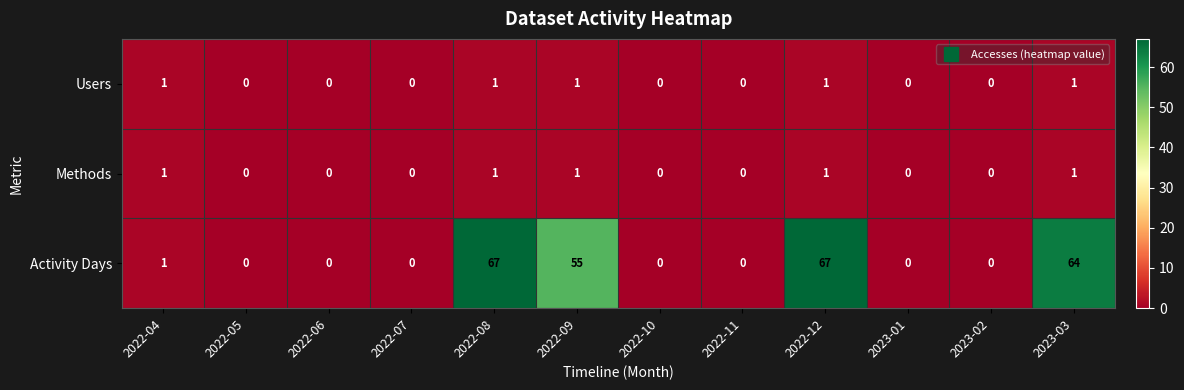

Which series has the largest total across all categories?

Activity Days